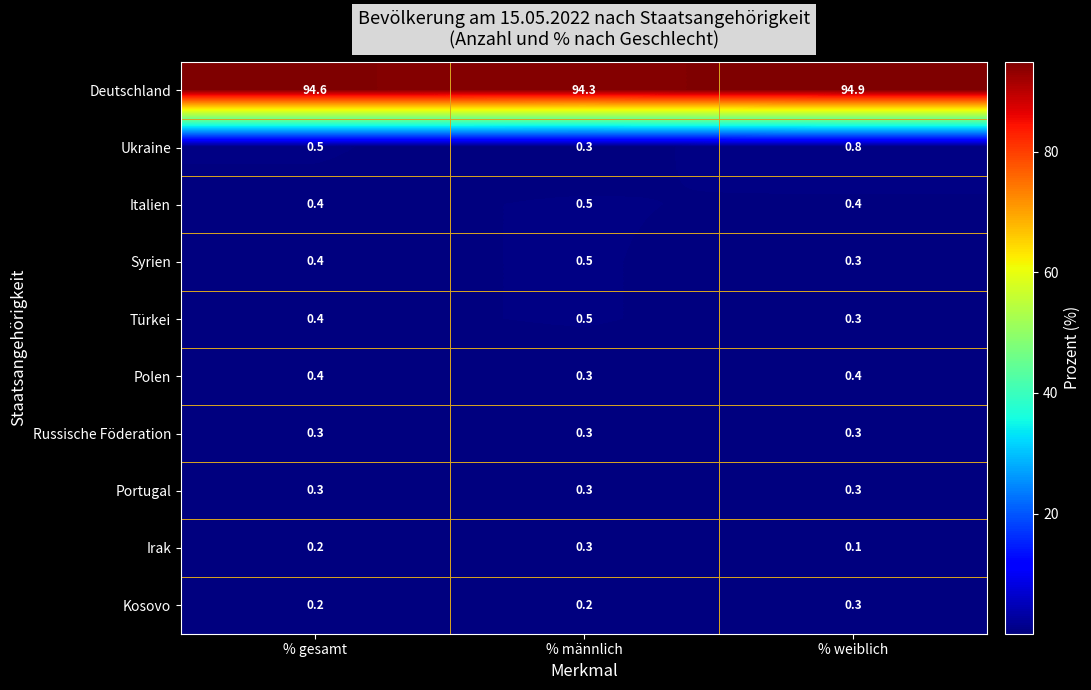

Which series has the largest total across all categories?

Deutschland